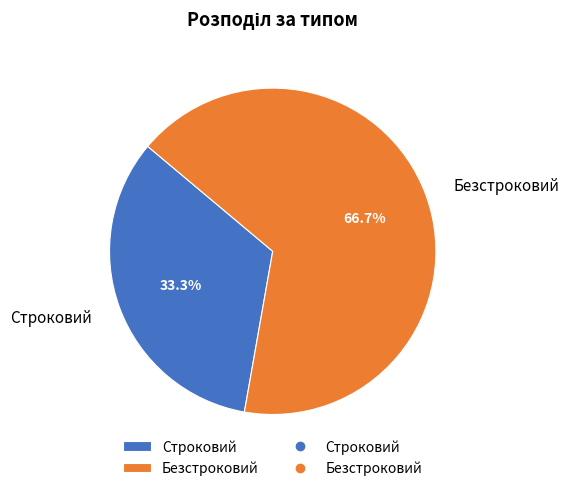

The Строковий slice represents 24% of the pie. True or false?

False